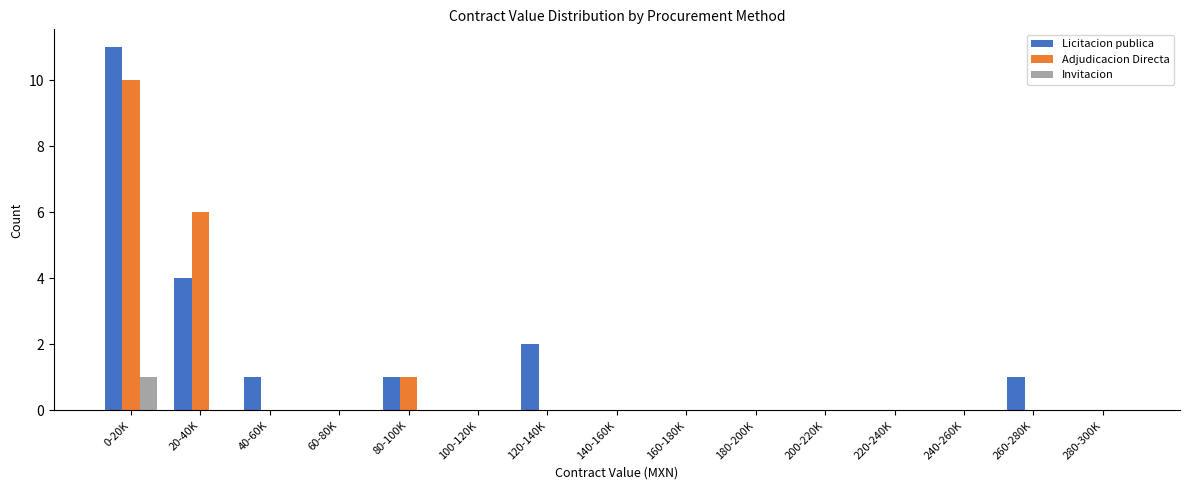

Which series changed the most between 40-60K and 280-300K?

Licitacion publica